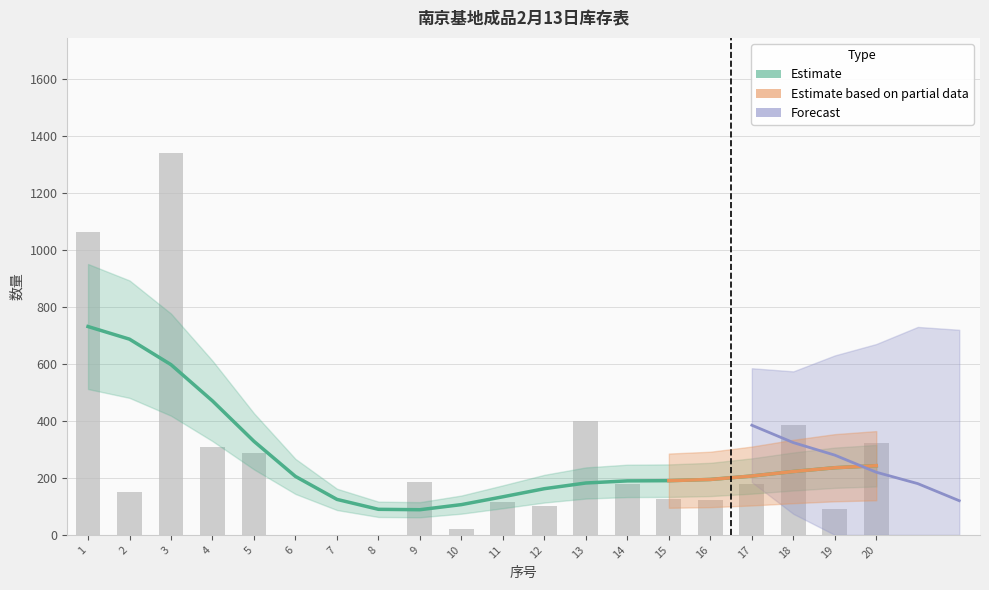

Does the chart contain stacked bars?

No